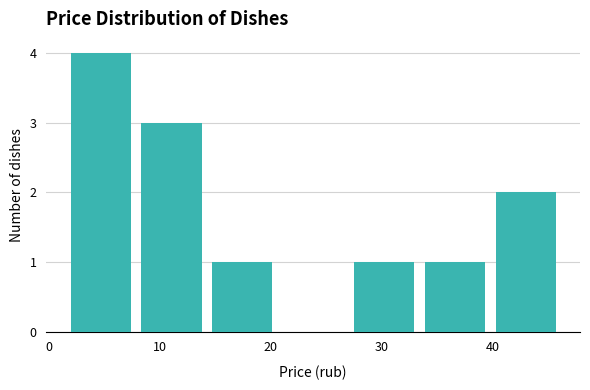

Reading left to right, transcribe this chart: for each bar, give the range it covers on the x-axis and its height. Neither the bar edges nor the heights are printed on the chart, so give them approximately, as read against the axes.

1 to 8: 4
8 to 14: 3
14 to 21: 1
21 to 27: 0
27 to 33: 1
33 to 40: 1
40 to 46: 2